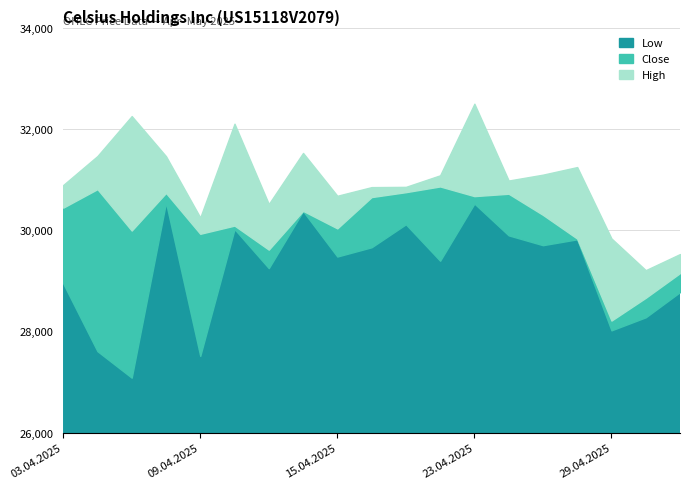

How many data points in Low are above 29479?

9